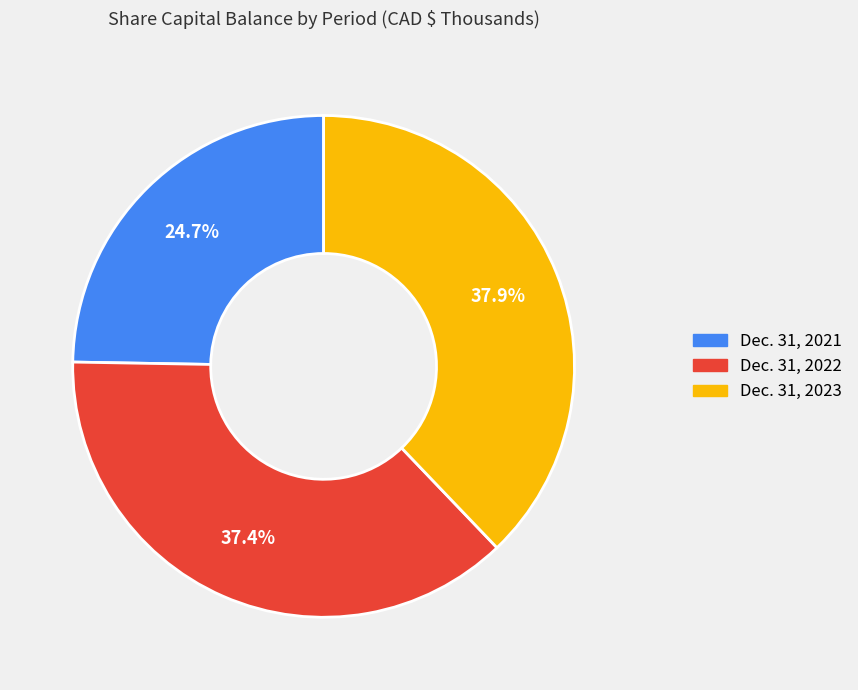

What percentage do Dec. 31, 2022 and Dec. 31, 2021 together represent?

62.1%